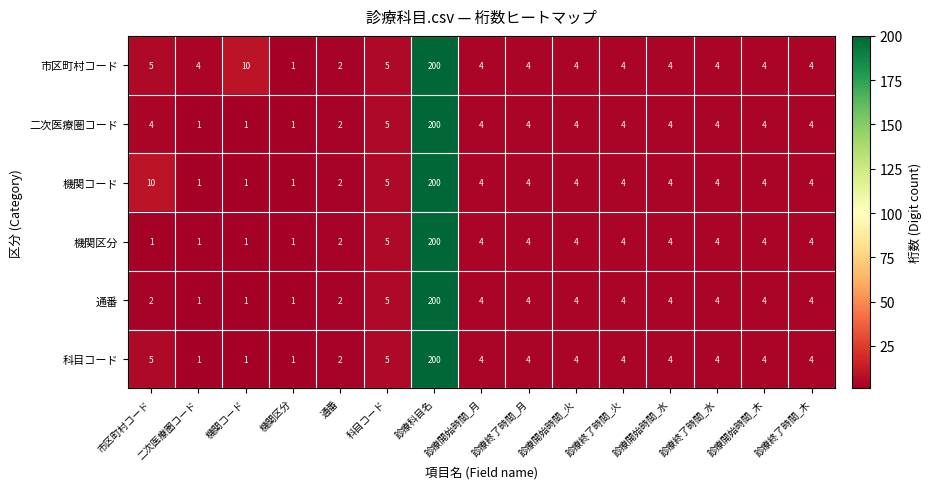

What is the total value across all series at 診療開始時間_火?

24